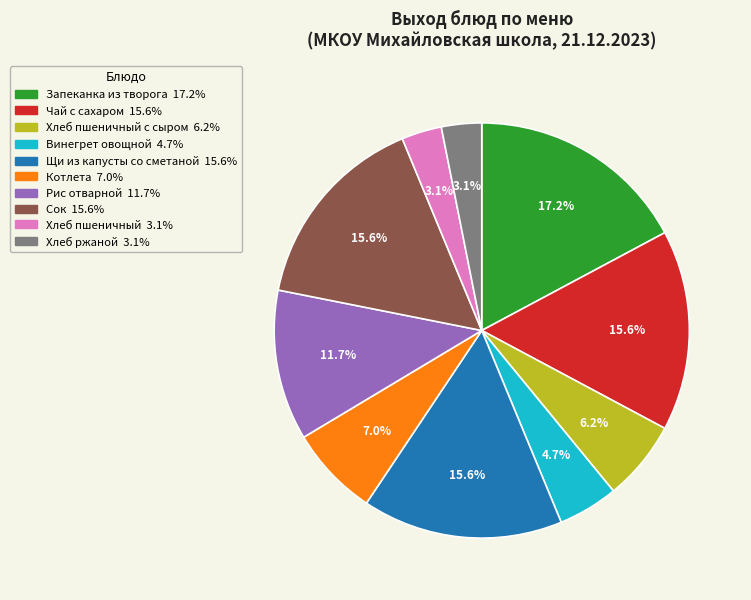

Does any single category account for the majority?

No